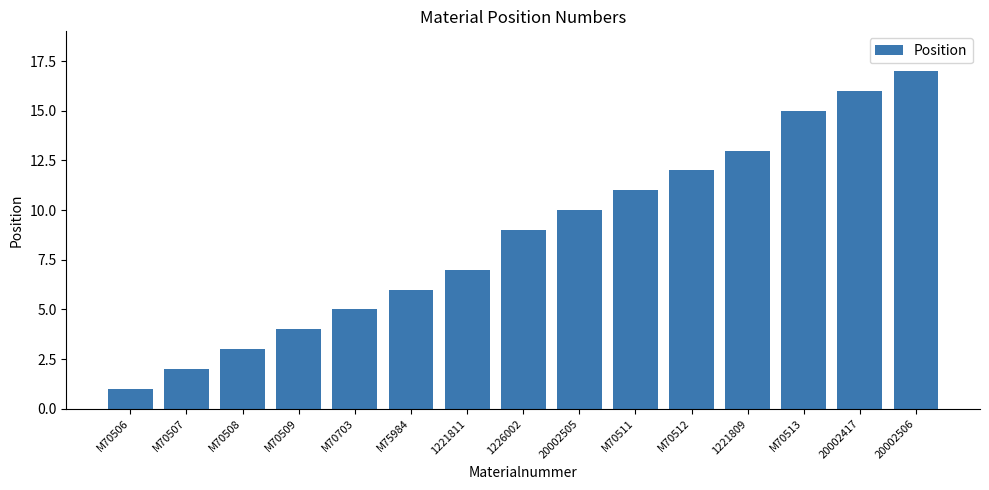

Does the chart contain stacked bars?

No